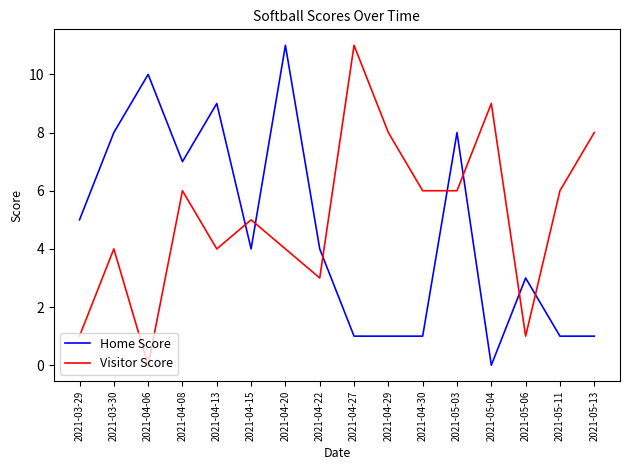

What are all the series names shown in the legend?

Home Score, Visitor Score